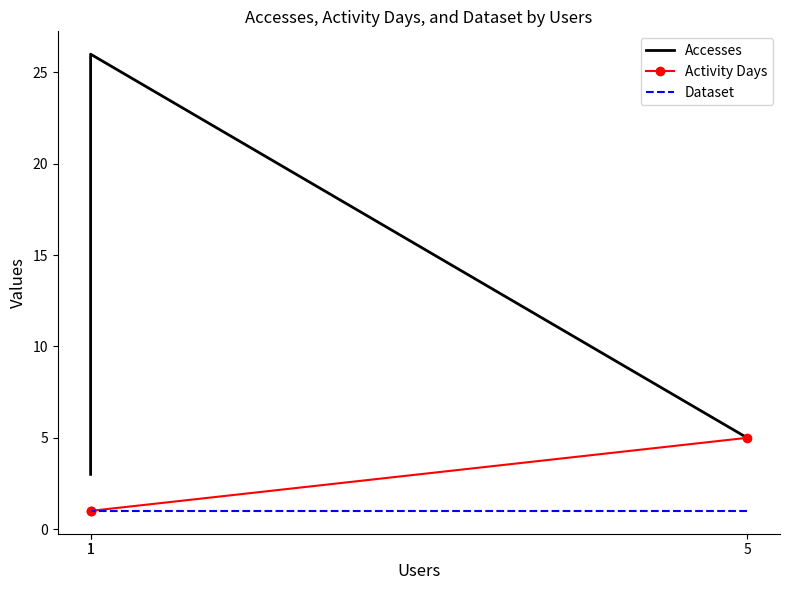

What is the spread (max minus min) of values at 5?

4